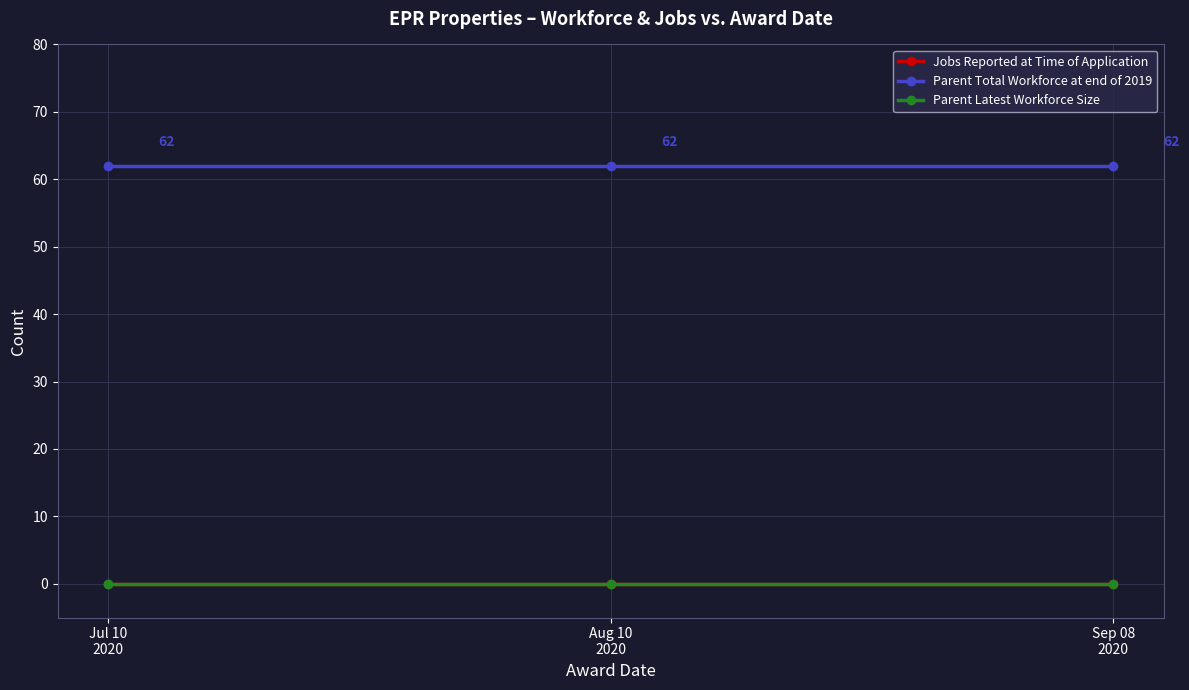

Does the chart have visible grid lines?

Yes